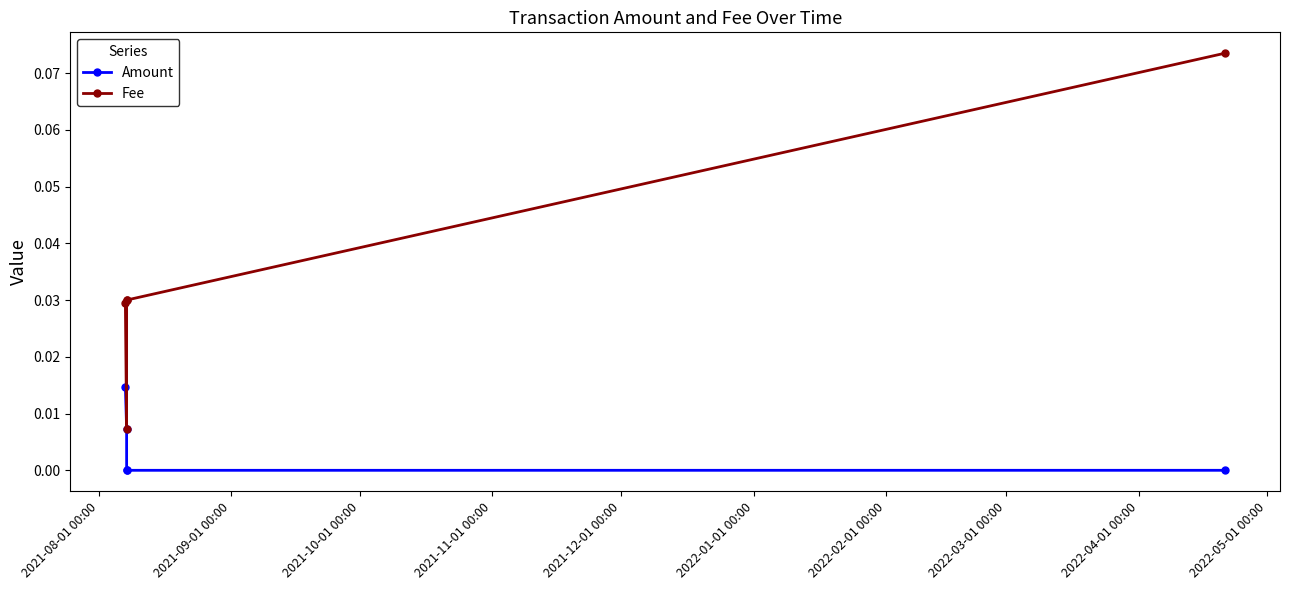

True or false: Amount and Fee intersect in this chart.

False